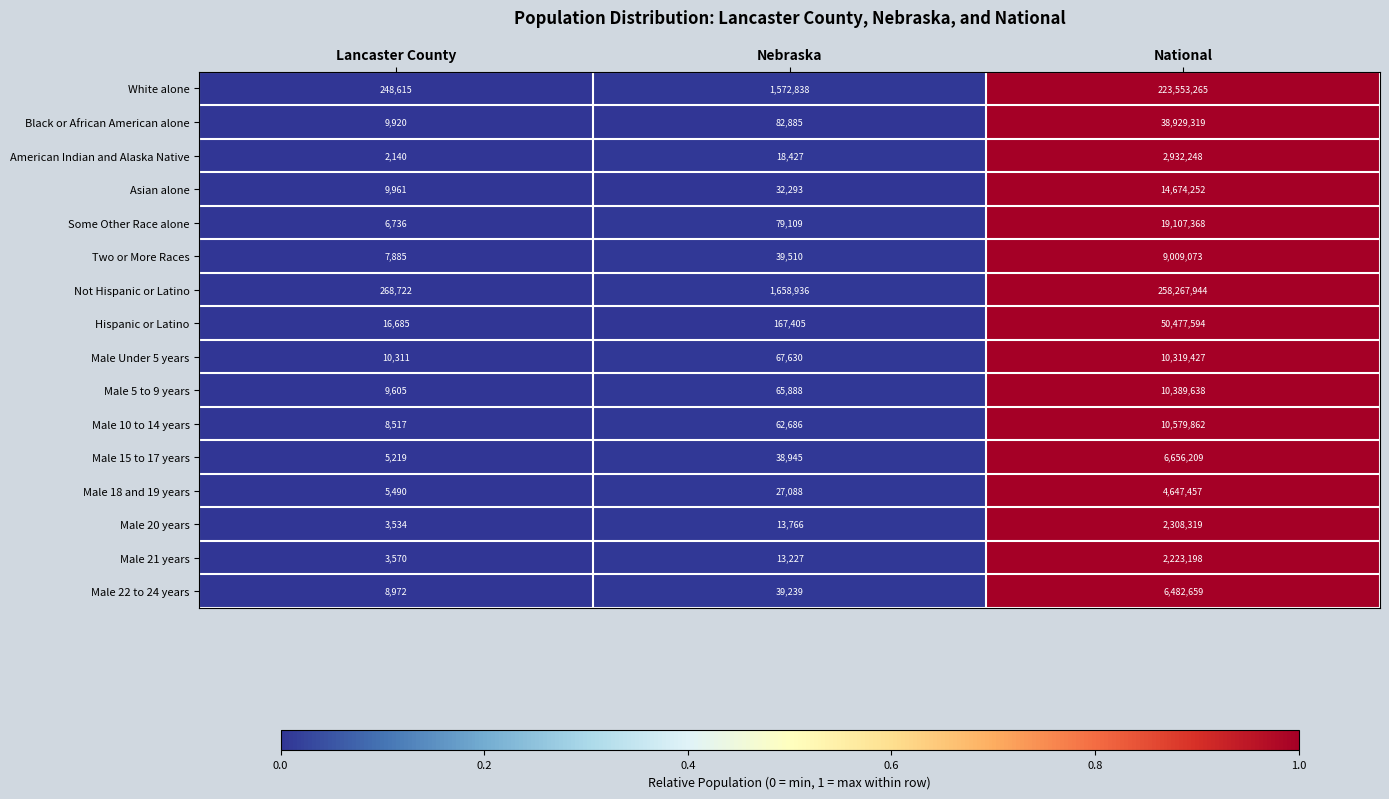

The value of Male 5 to 9 years at Nebraska is 108101. True or false?

False